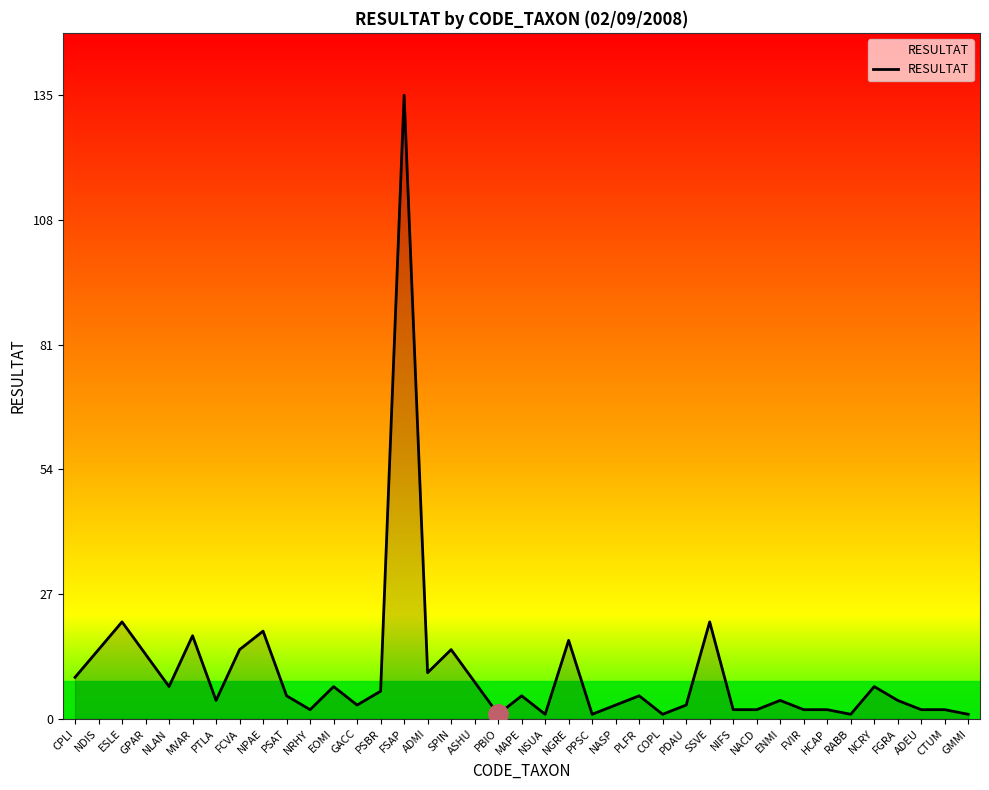

Where does the data first go above 5?

CPLI